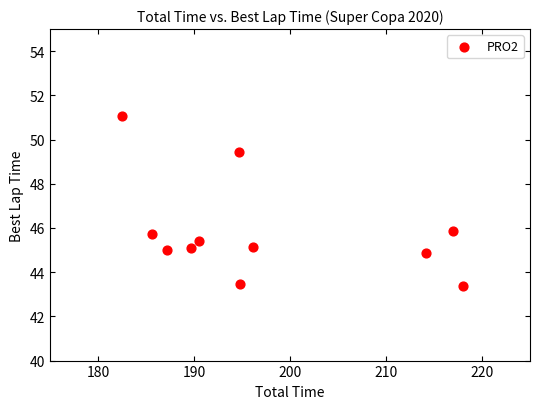

What is the average X value?

197.3